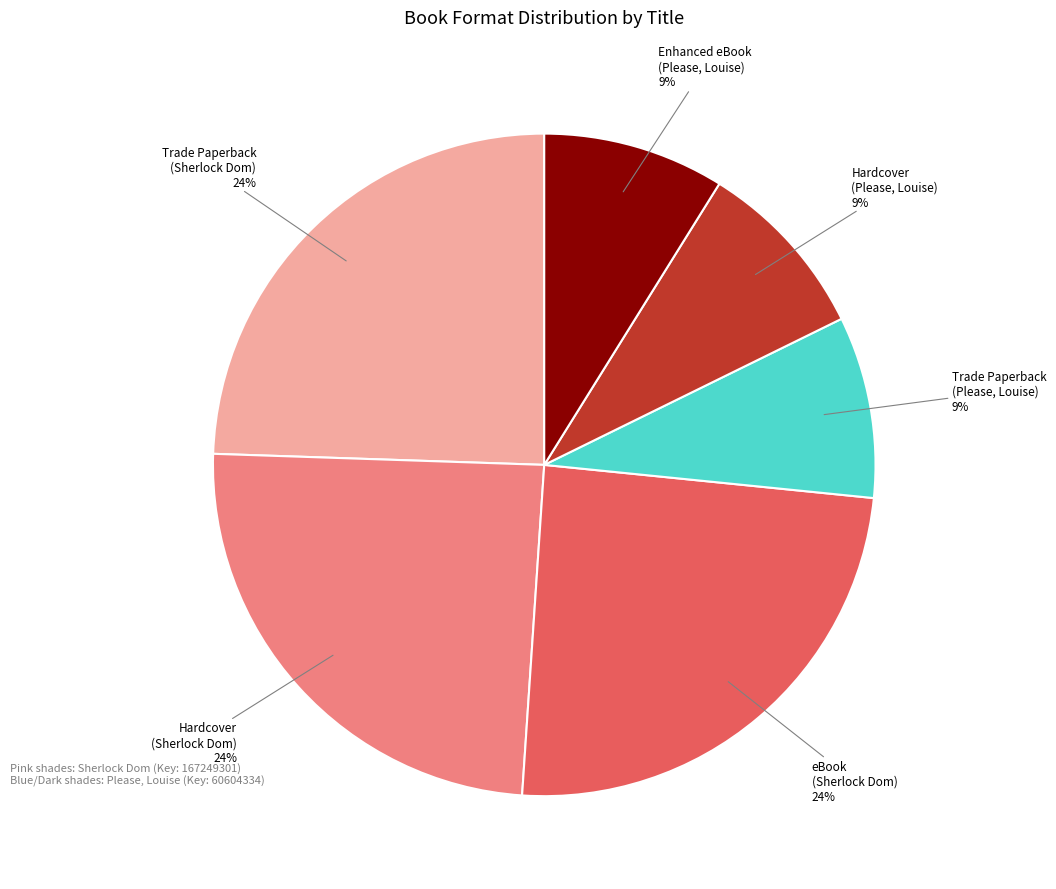

Is there any slice that represents more than half of the pie?

No